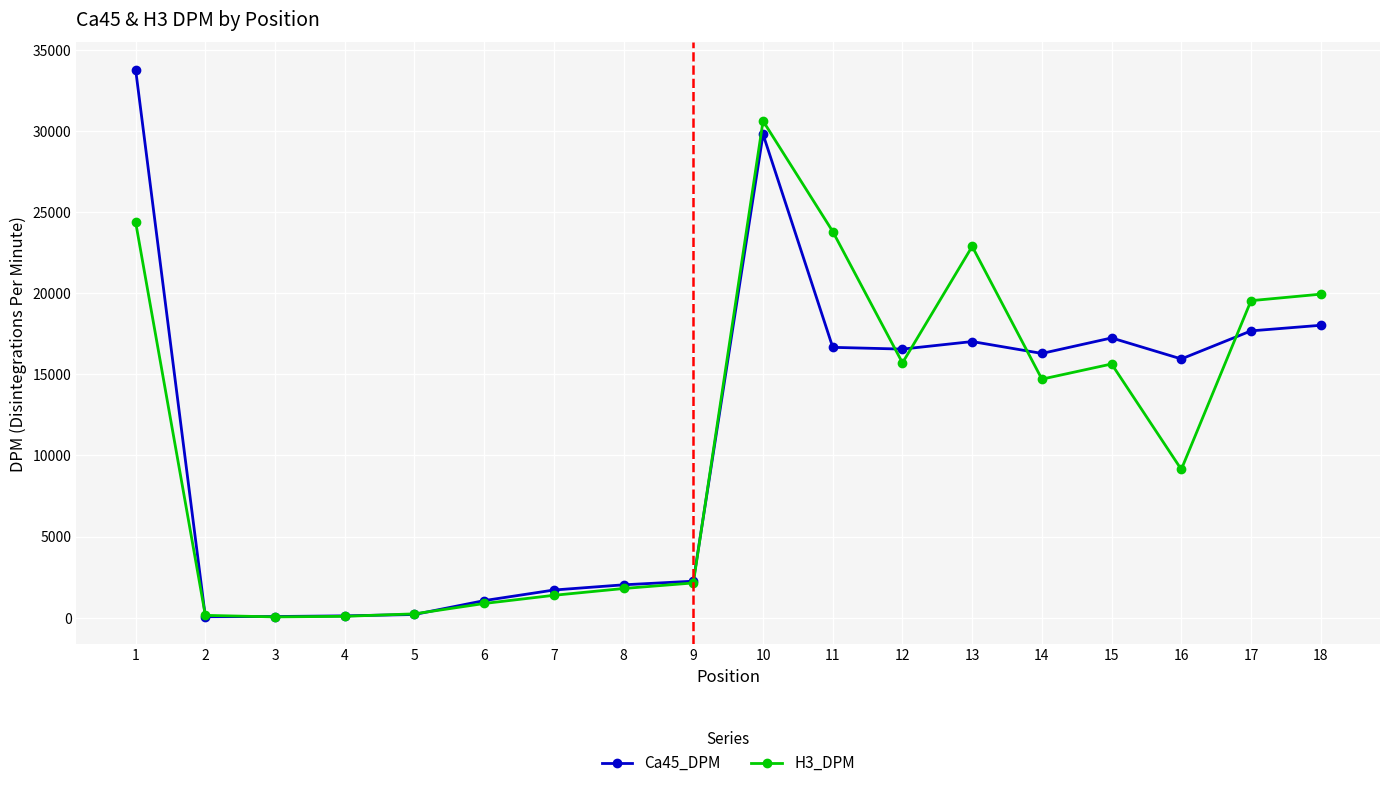

At how many categories does at least one series exceed 15699?

10